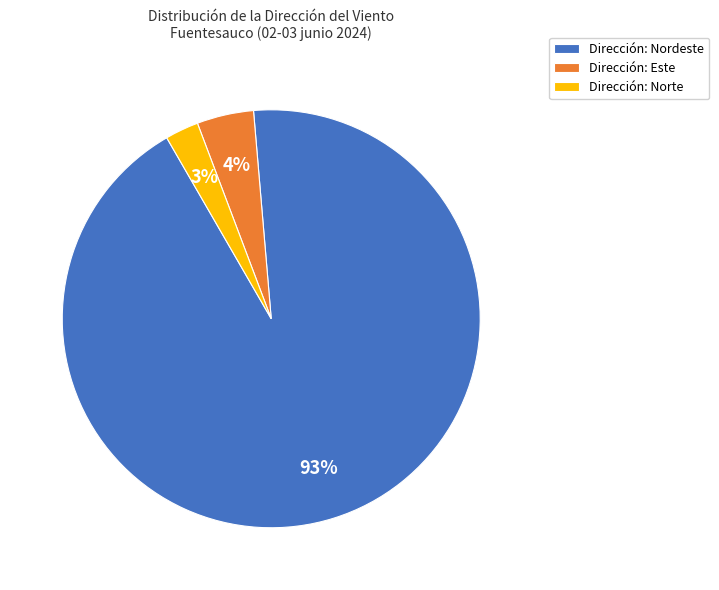

To the nearest percent, what portion does Dirección: Nordeste represent?

93%